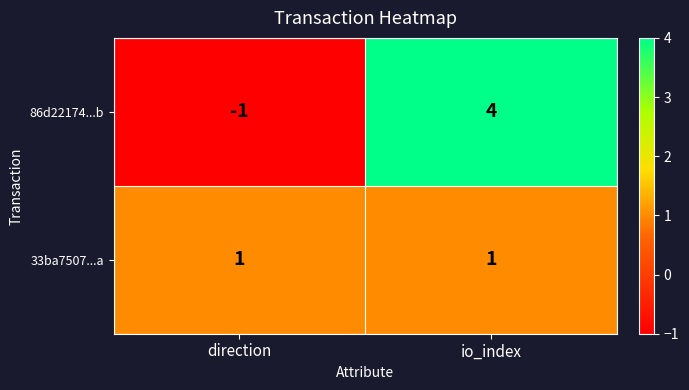

List the series in order of their overall mean, highest first.

86d22174...b, 33ba7507...a